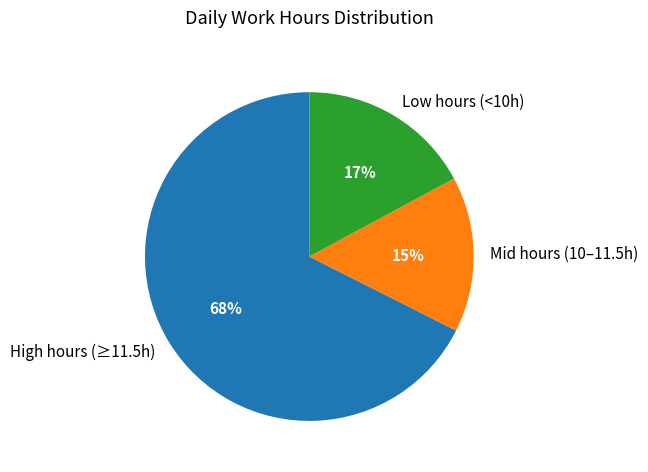

Rank the categories by value from lowest to highest.

Mid hours (10–11.5h), Low hours (<10h), High hours (≥11.5h)